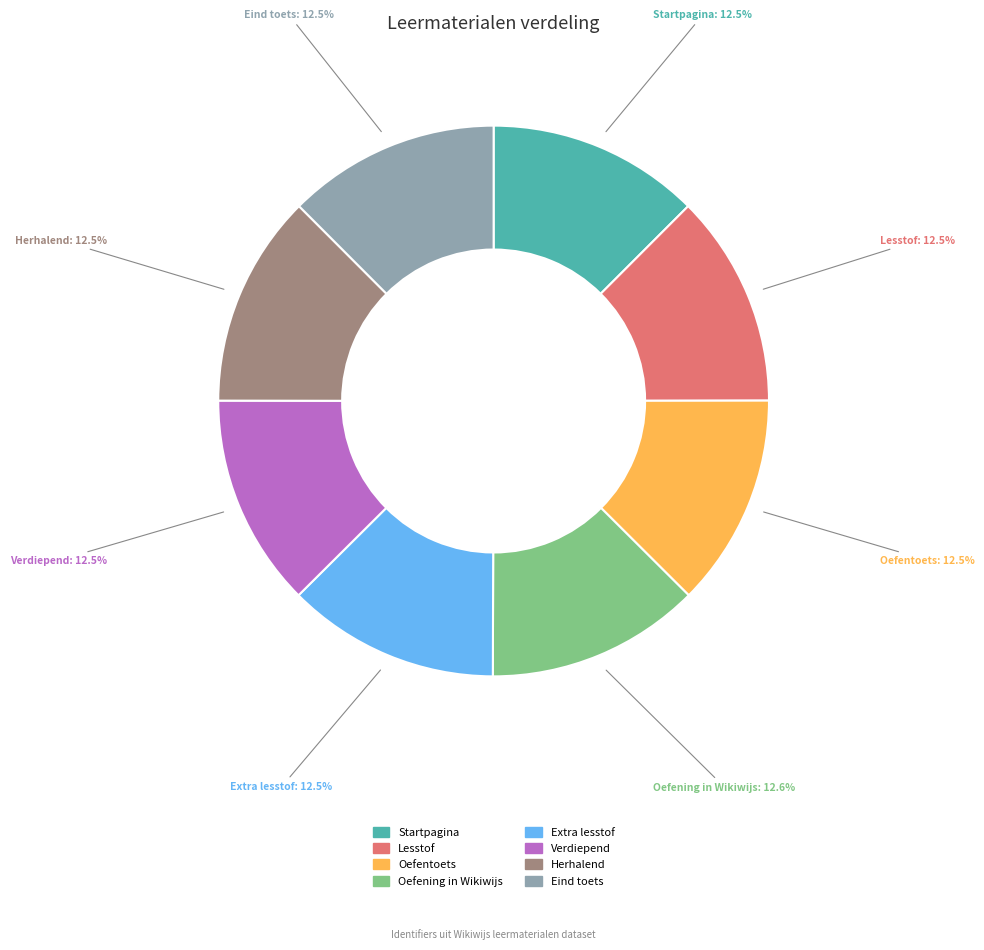

Do Extra lesstof and Verdiepend together represent more than half of the pie?

No